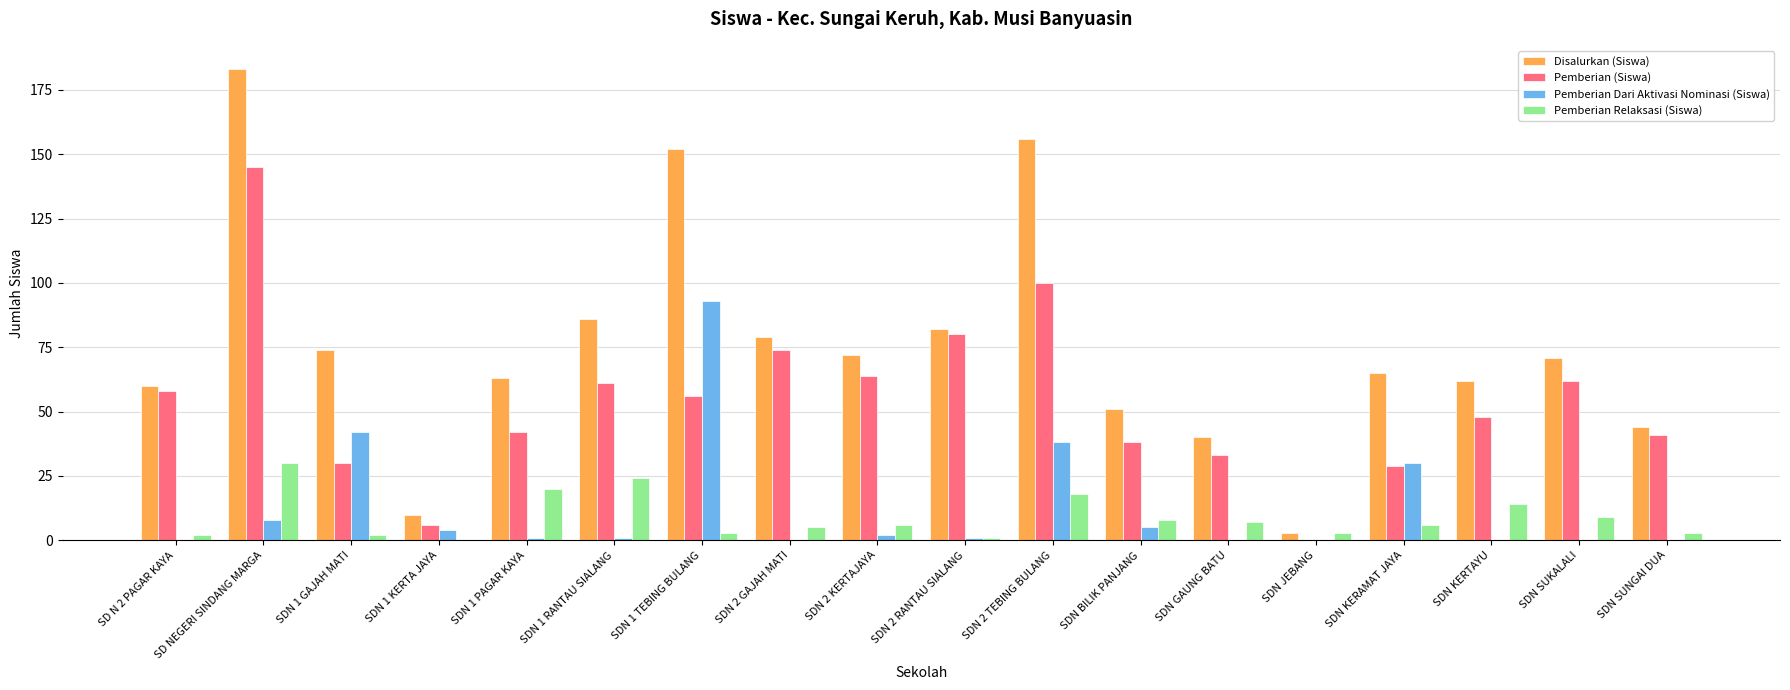

The Pemberian (Siswa) series shows 41 at SDN SUNGAI DUA. True or false?

True